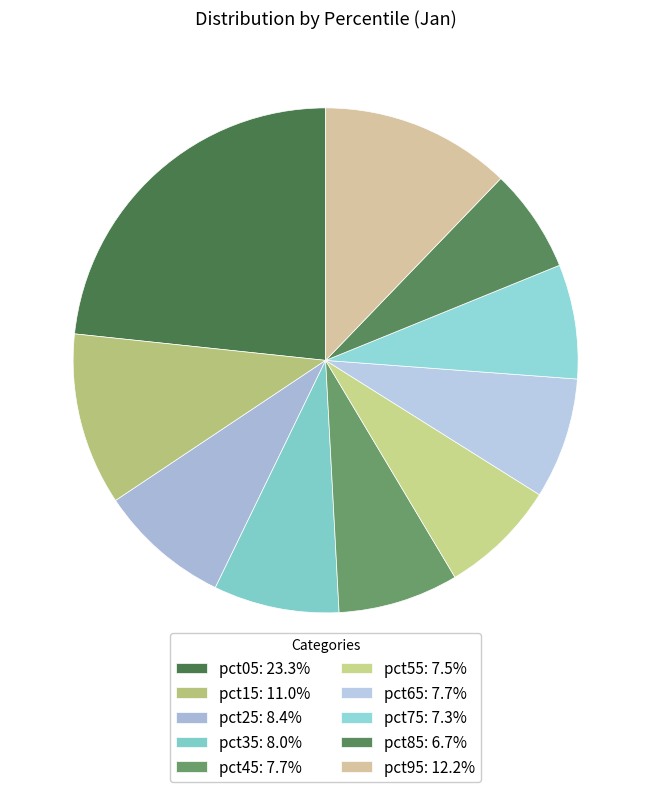

How many segments does this pie chart have?

10